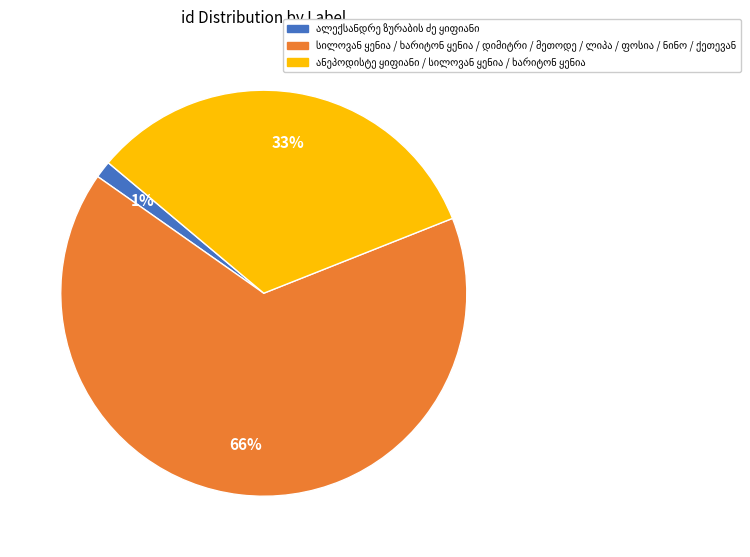

To the nearest percent, what is the average slice percentage?

33%